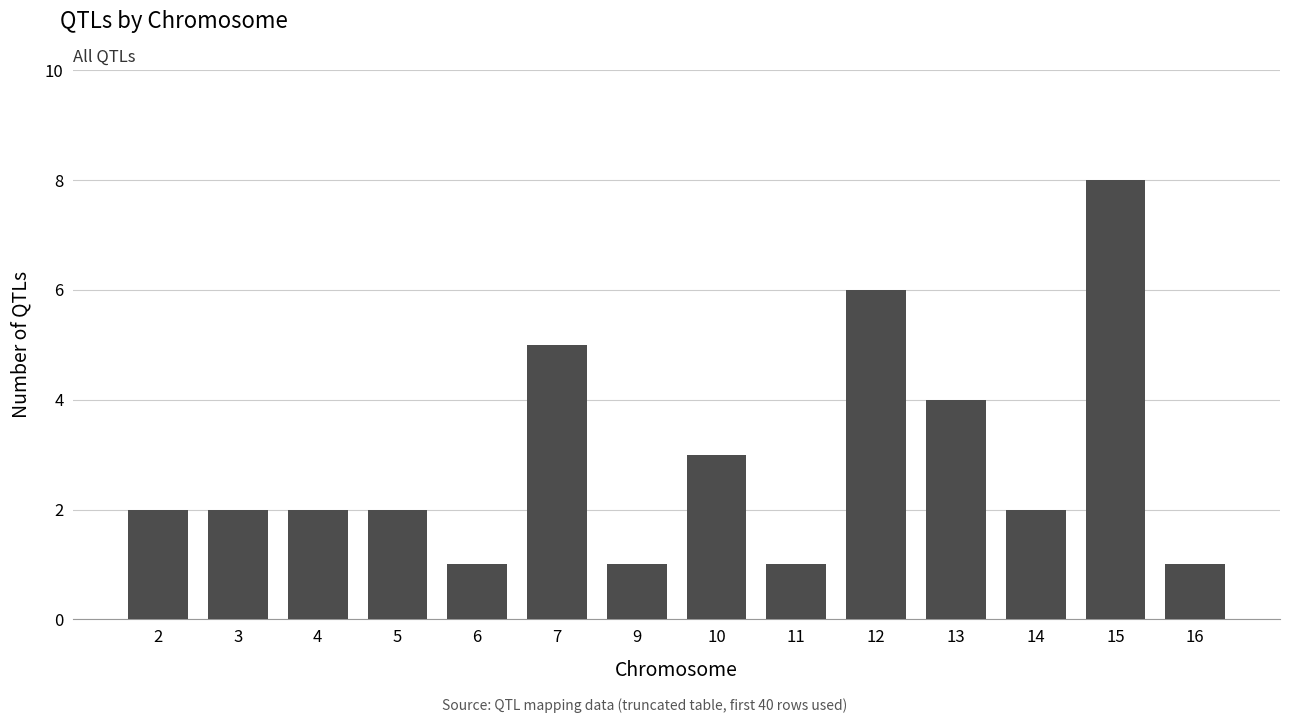

Reading left to right, what are all the values shown in this chart?

2=2	3=2	4=2	5=2	6=1	7=5	9=1	10=3	11=1	12=6	13=4	14=2	15=8	16=1